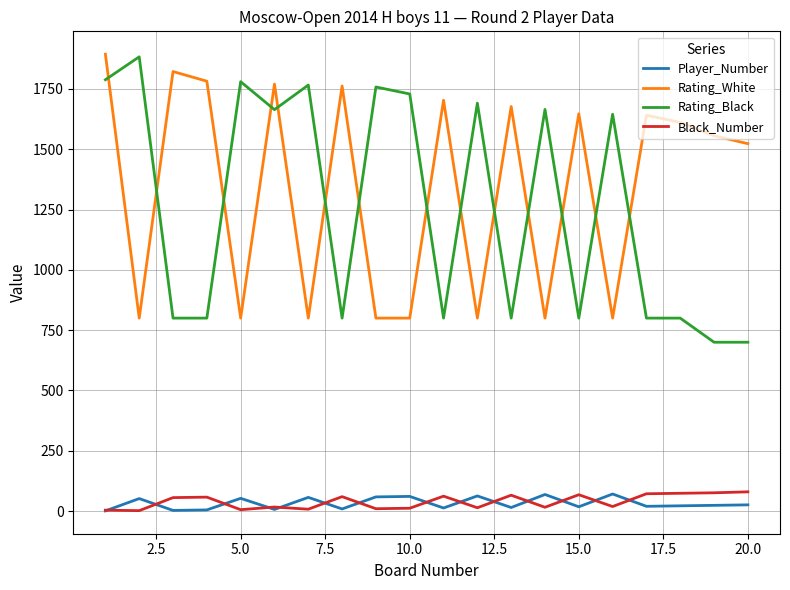

What is the maximum value shown in the chart?

1894